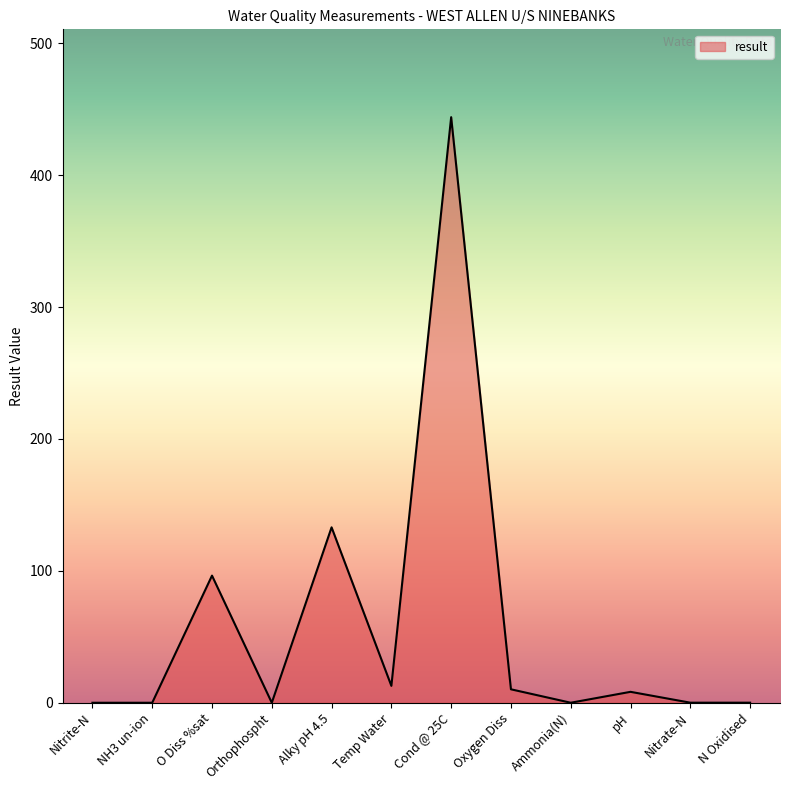

Between N Oxidised and Oxygen Diss, which is larger?

Oxygen Diss